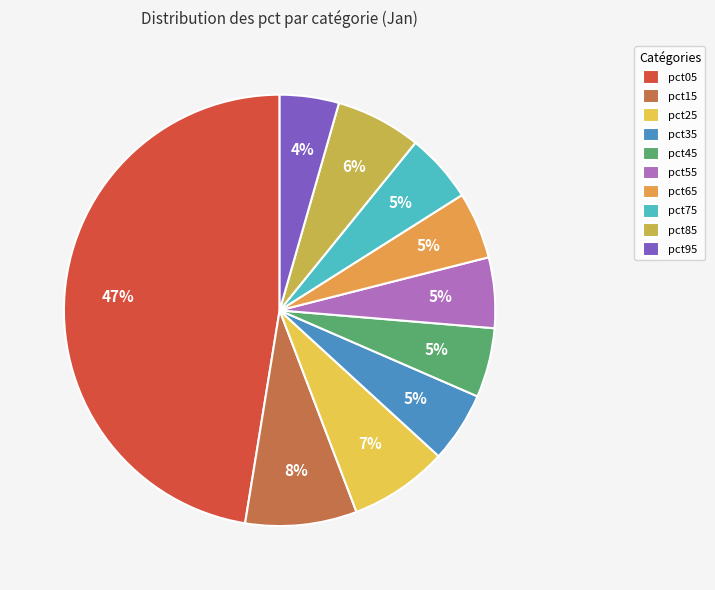

Is it true that pct35 is 11% of the pie?

False